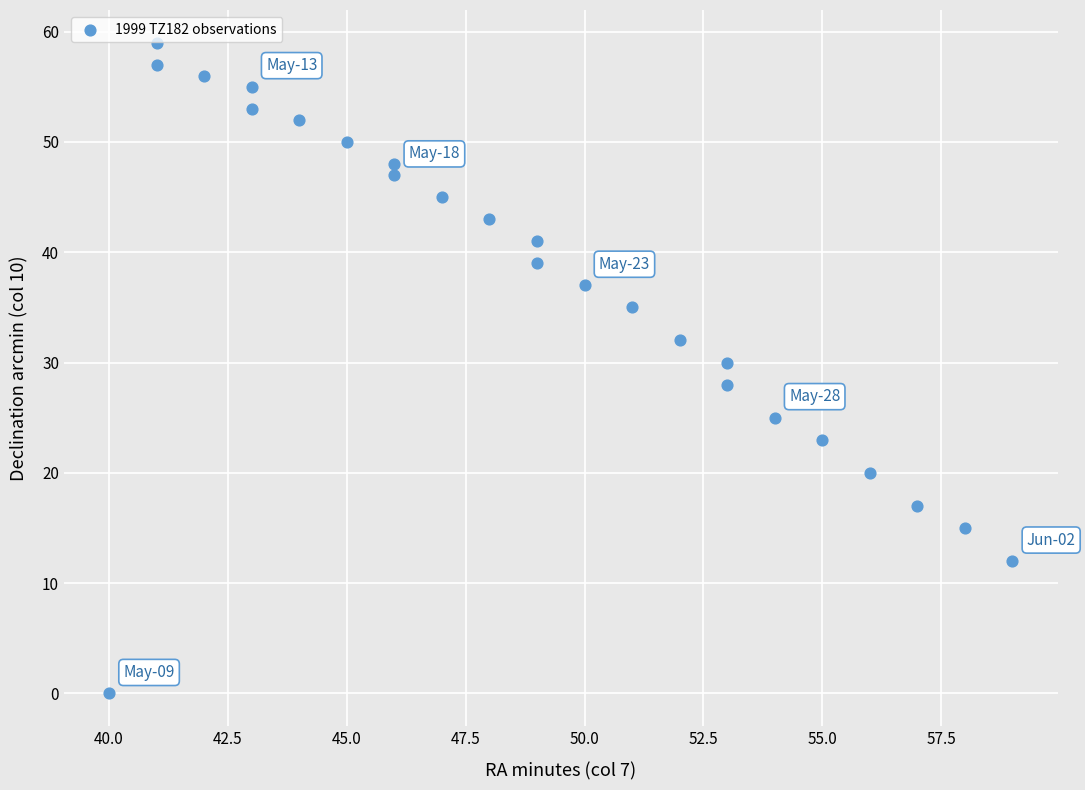

What is the range of X values (max minus min)?

19